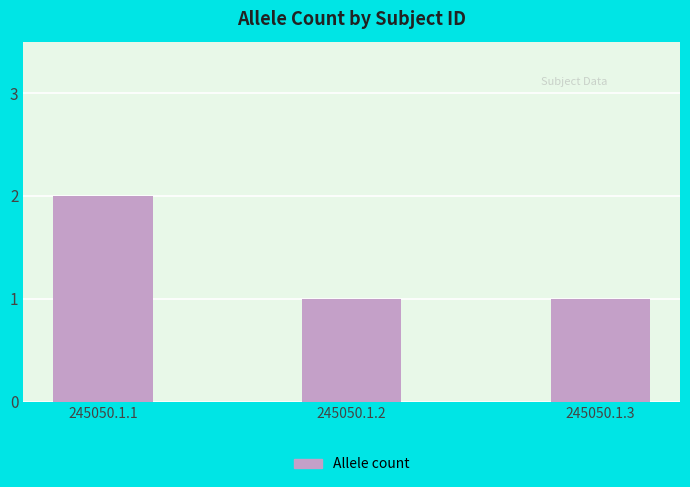

What is the difference between the maximum and second lowest values?

1